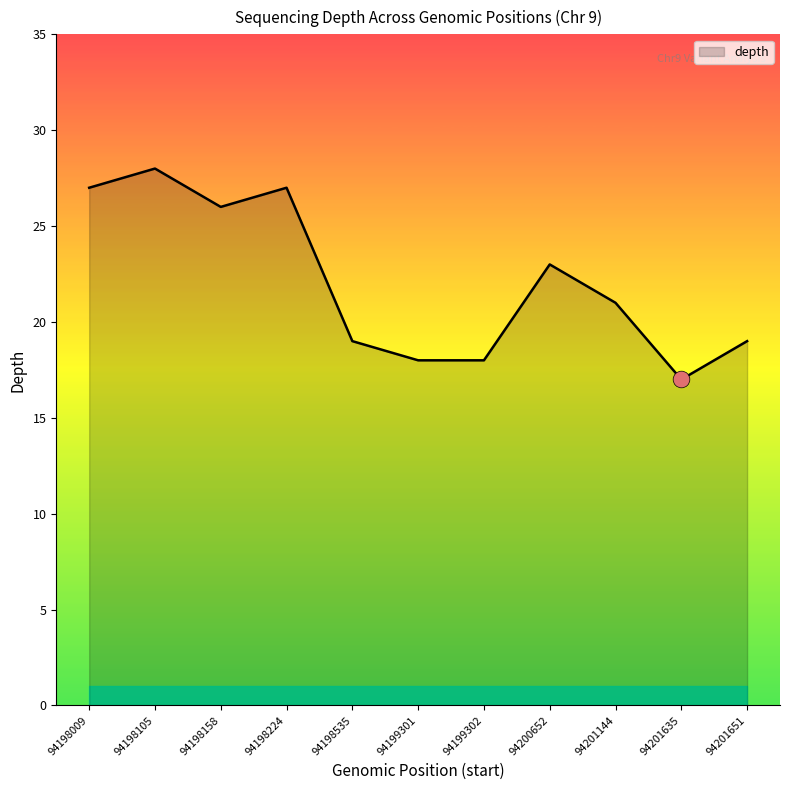

What is the difference between the values at 94198224 and 94199301?

9